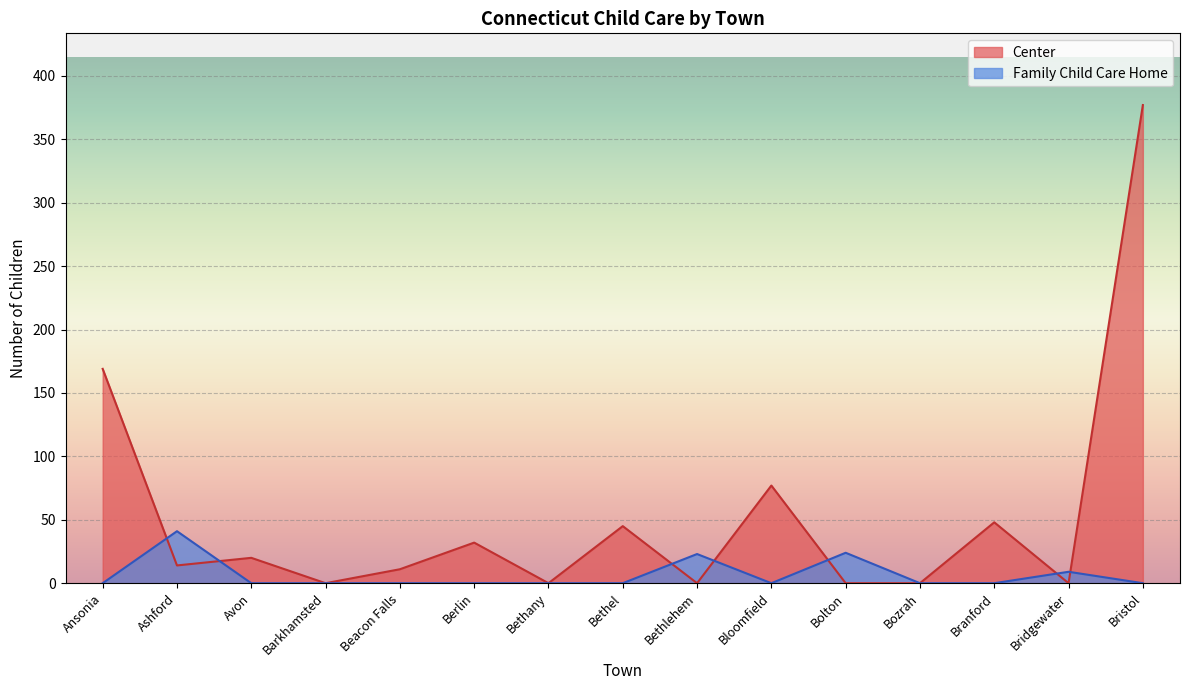

At which category is the sum across all series the highest?

Bristol